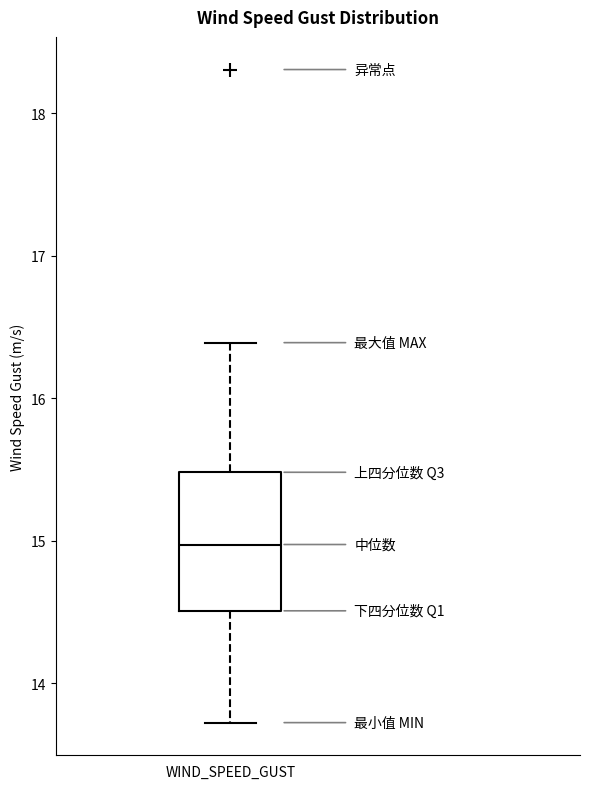

Read this box plot against the y-axis: the position of the median line, the range covered by the box, and the ends of both whiskers. The values are not printed on the chart, so give them approximately, as read against the axis.

median 15.0, box 14.5 to 15.5, whiskers 13.7 to 16.4